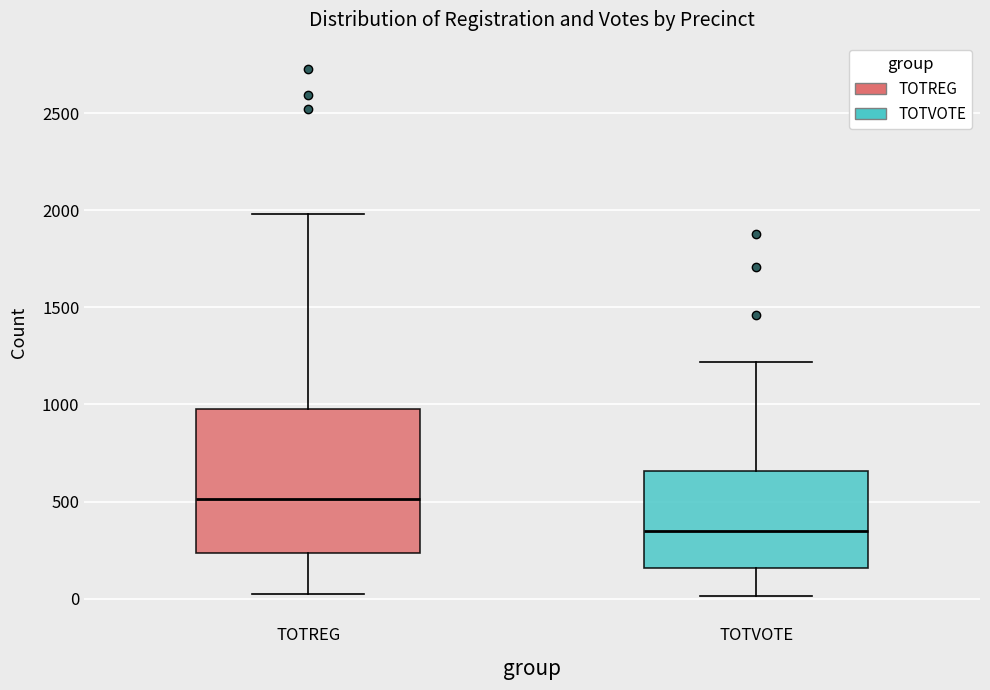

Where is the upper edge of the box for TOTVOTE on the y-axis? The values are not printed on the chart, so give them approximately, as read against the axis.

650